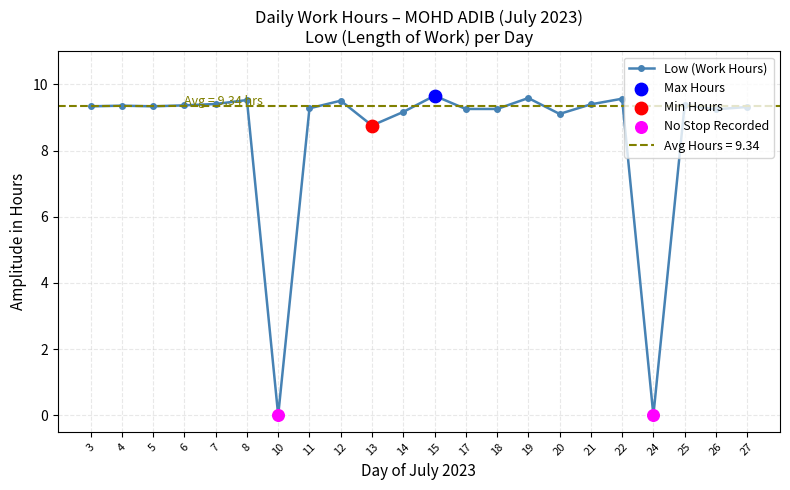

Between 10 and 8, which is larger?

8